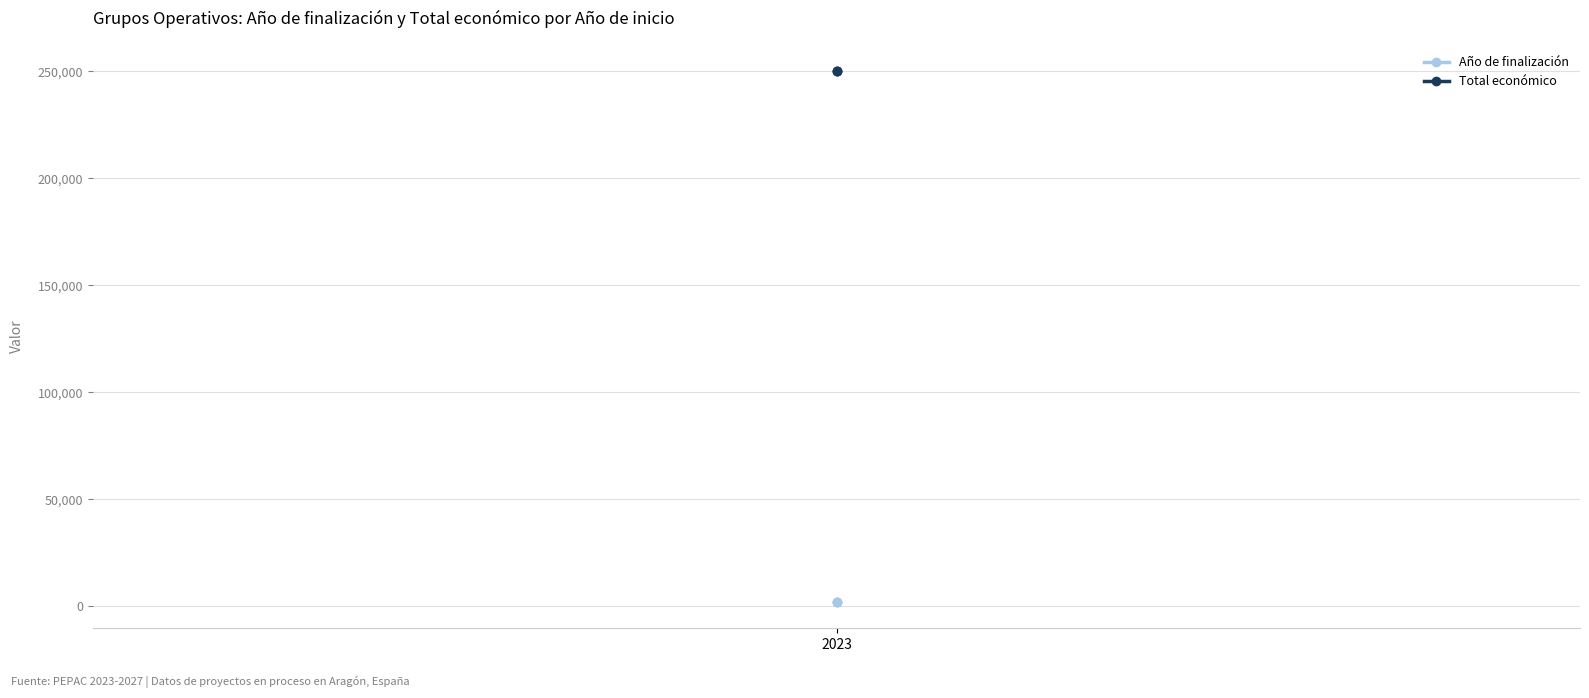

What is the total value across all series at 2023?

252026